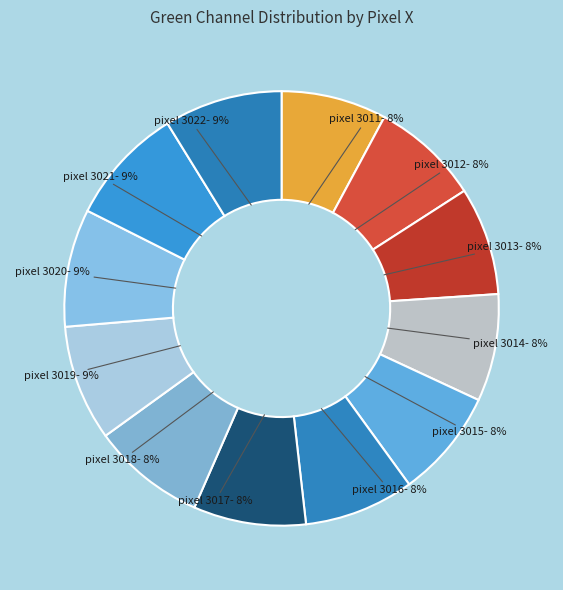

How many segments does this pie chart have?

12